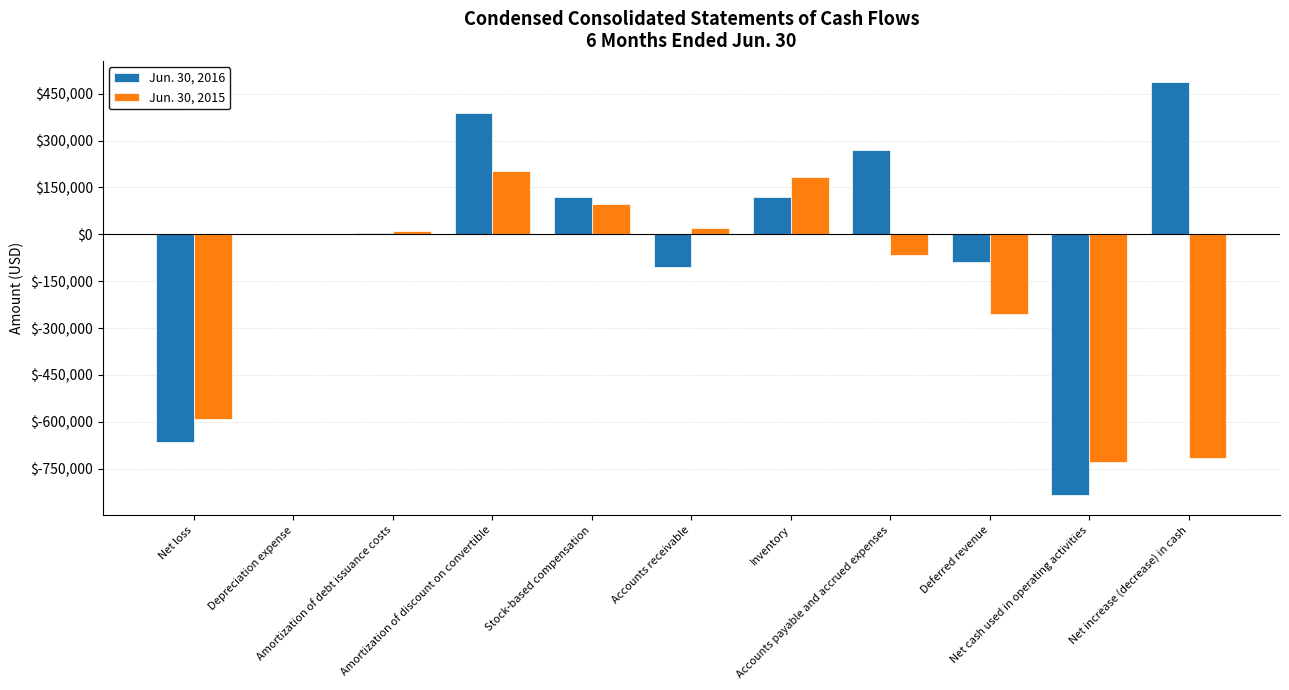

What is the sum of the Jun. 30, 2016 values at Accounts receivable and Net loss?

-769595